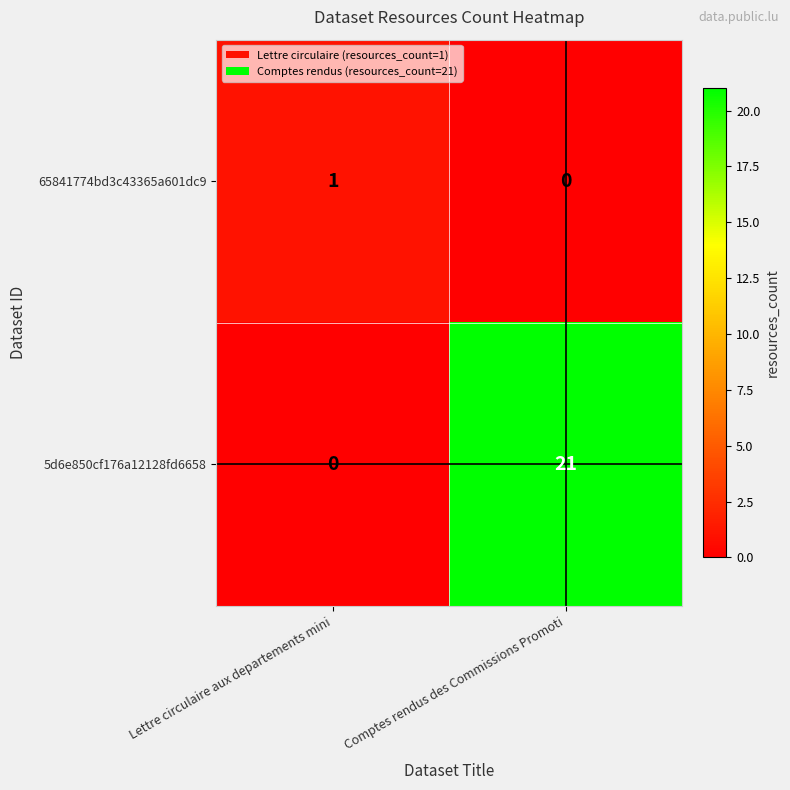

At which label is 5d6e850cf176a12128fd6658 closest to 10?

Lettre circulaire aux departements mini